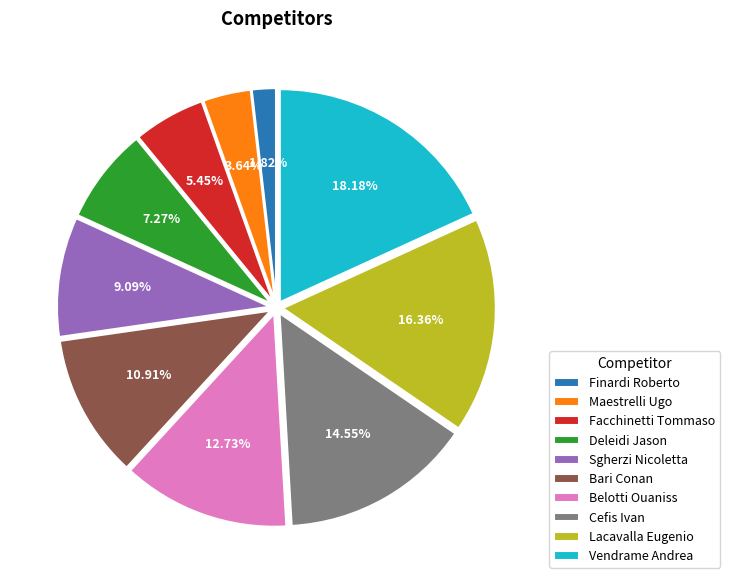

Is the sum of Facchinetti Tommaso and Bari Conan greater than half?

No